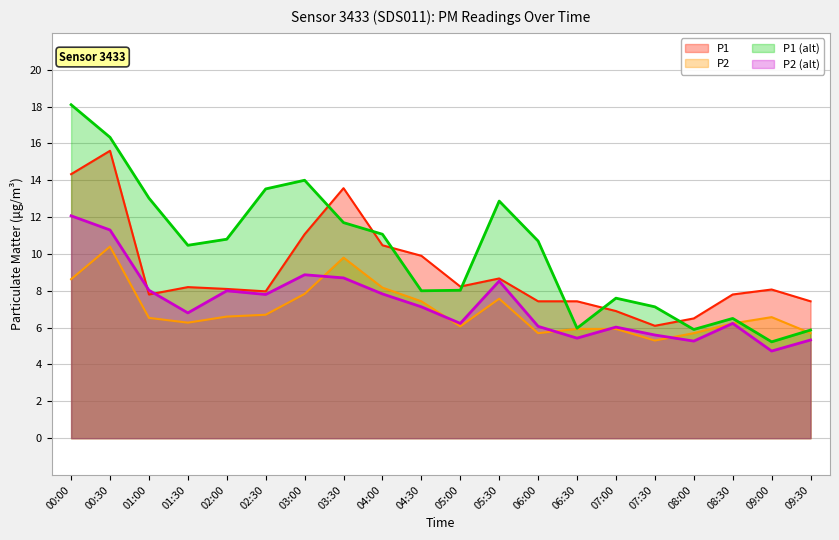

Rank the series at 05:30 from highest to lowest value.

P1_smooth, P1, P2_smooth, P2